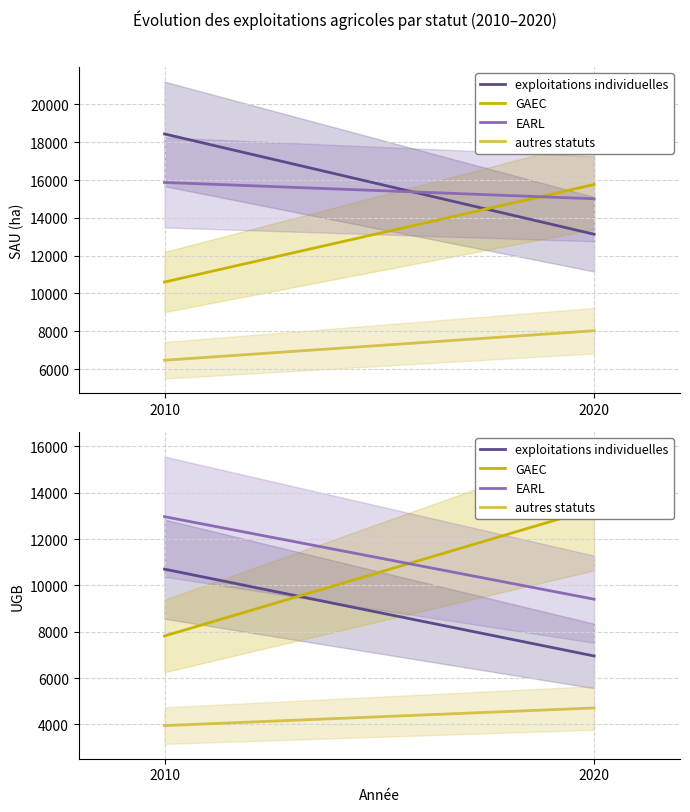

Is the value of GAEC at 2020 greater than the value of autres statuts at 2020?

Yes